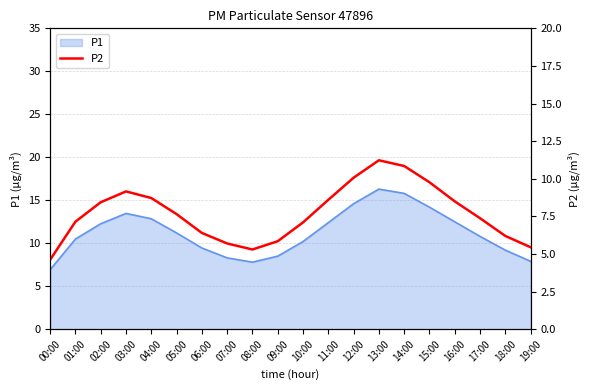

Between 07:00 and 12:00, which is larger?

12:00